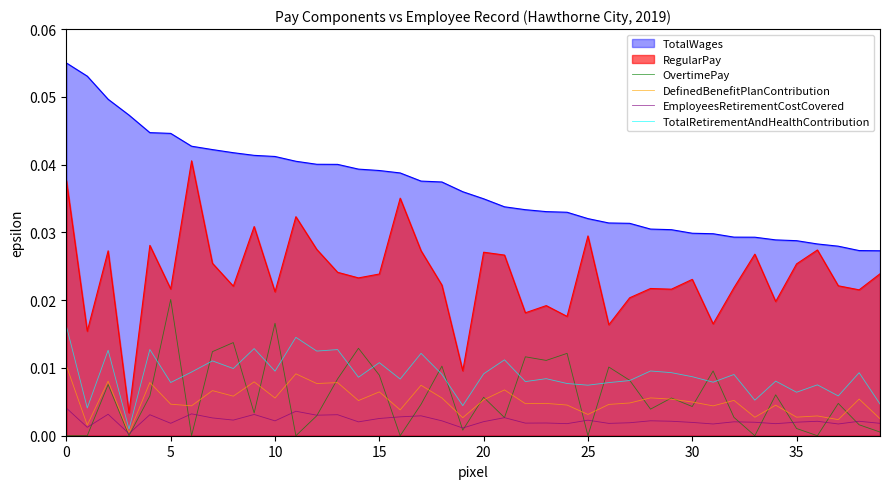

List the series in order of their peak value, lowest first.

EmployeesRetirementCostCovered, DefinedBenefitPlanContribution, TotalRetirementAndHealthContribution, OvertimePay, RegularPay, TotalWages